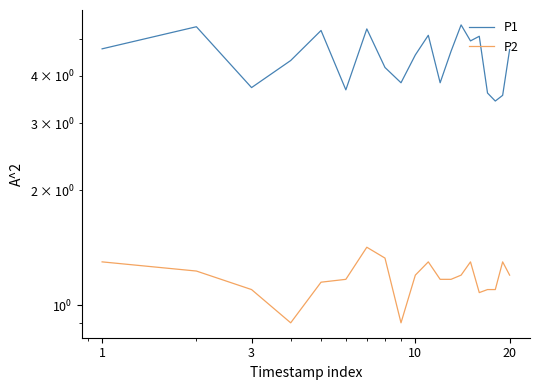

How many lines are shown in the chart?

2